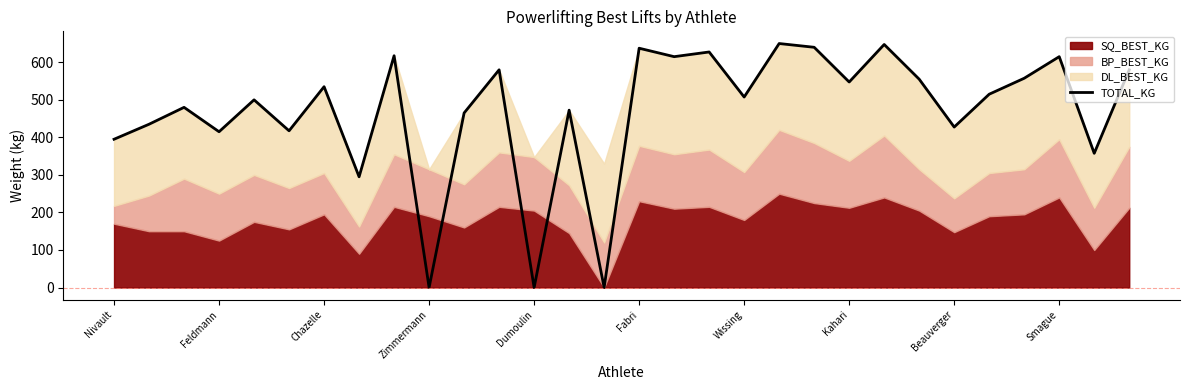

What is the highest value of the TOTAL_KG series?

650.0